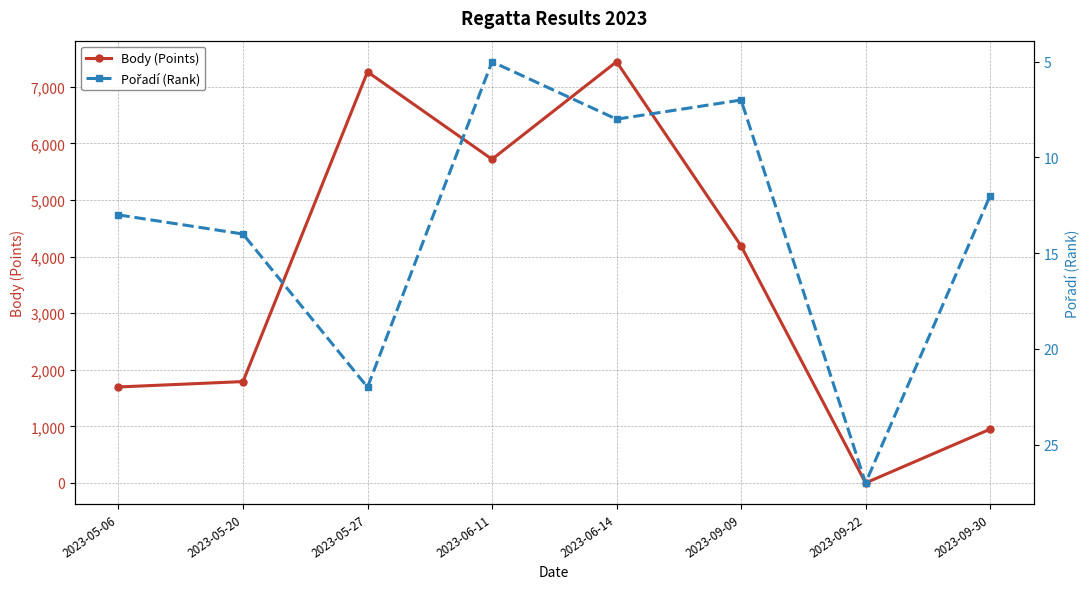

What is the average value of the Body (Points) series?

3631